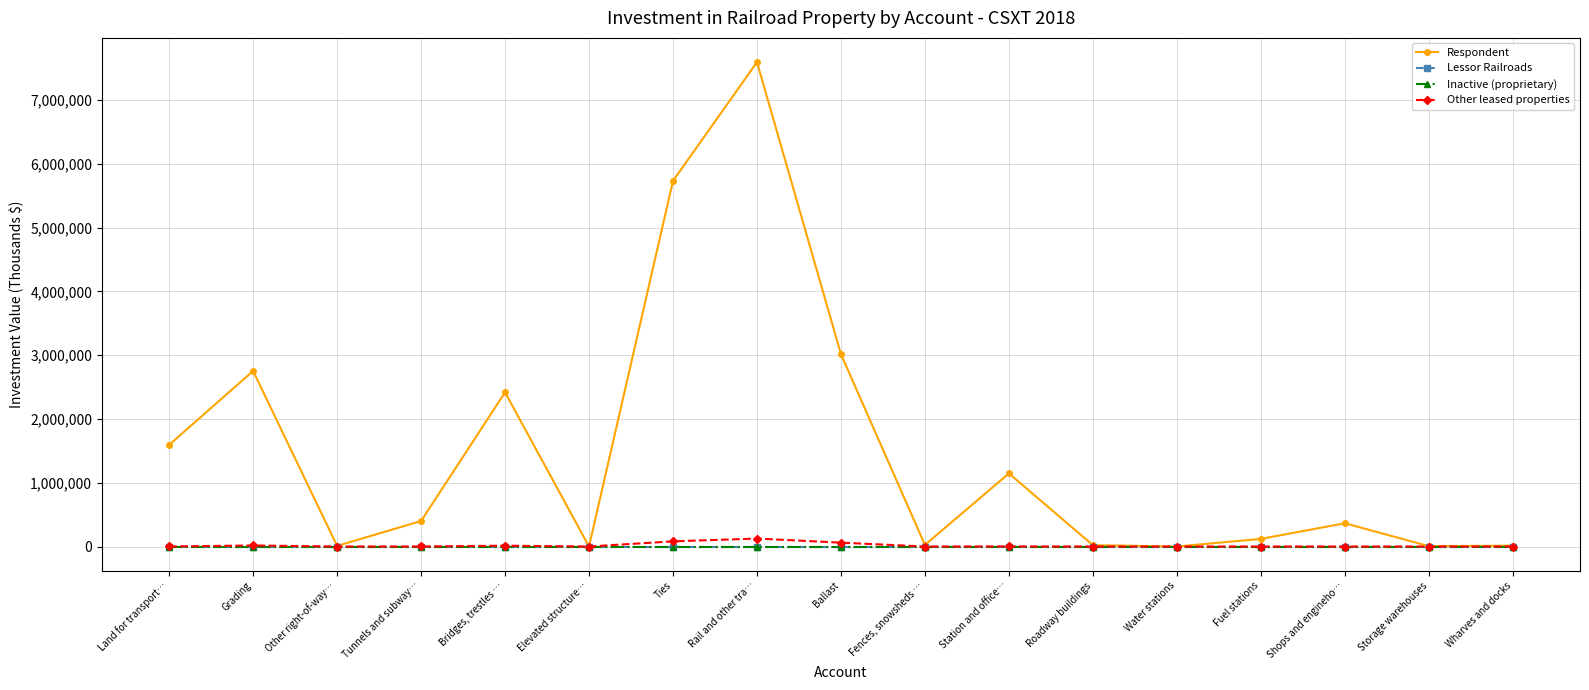

Does the chart have visible grid lines?

Yes